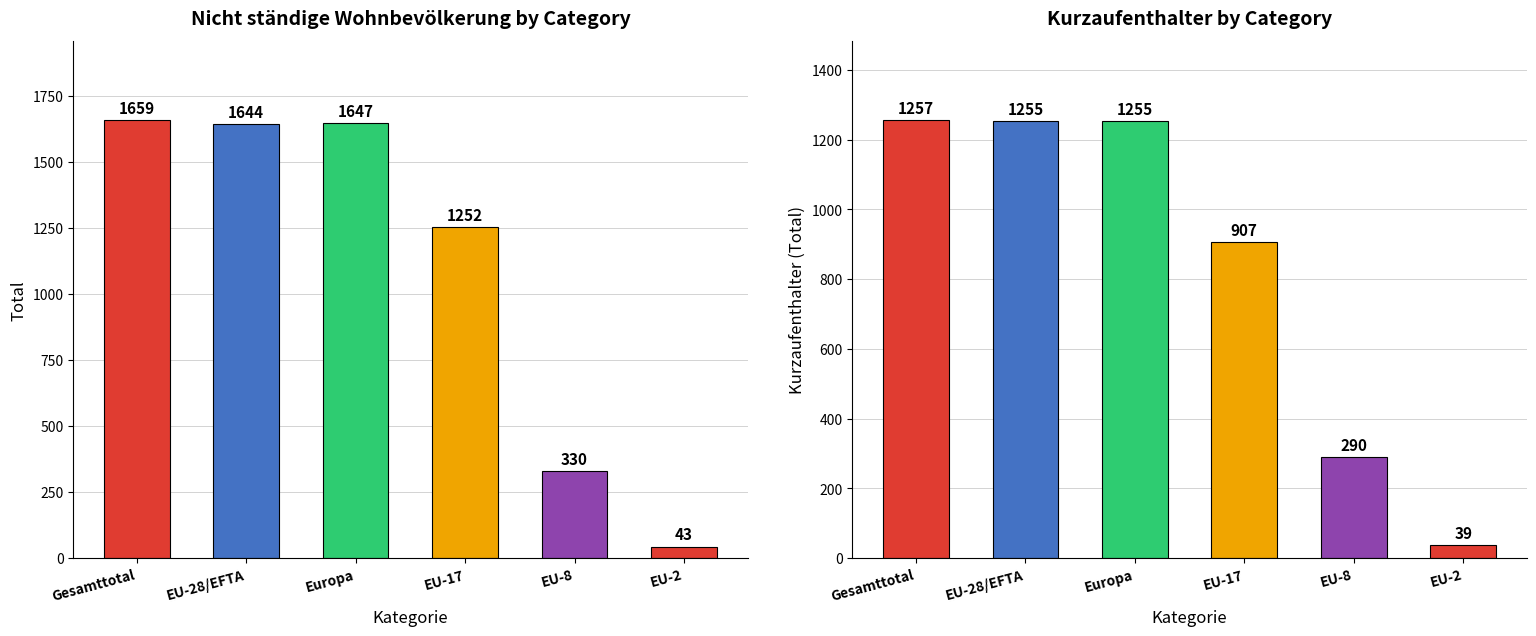

Read the Kurzaufenthalter >4<12M value at EU-8.

290